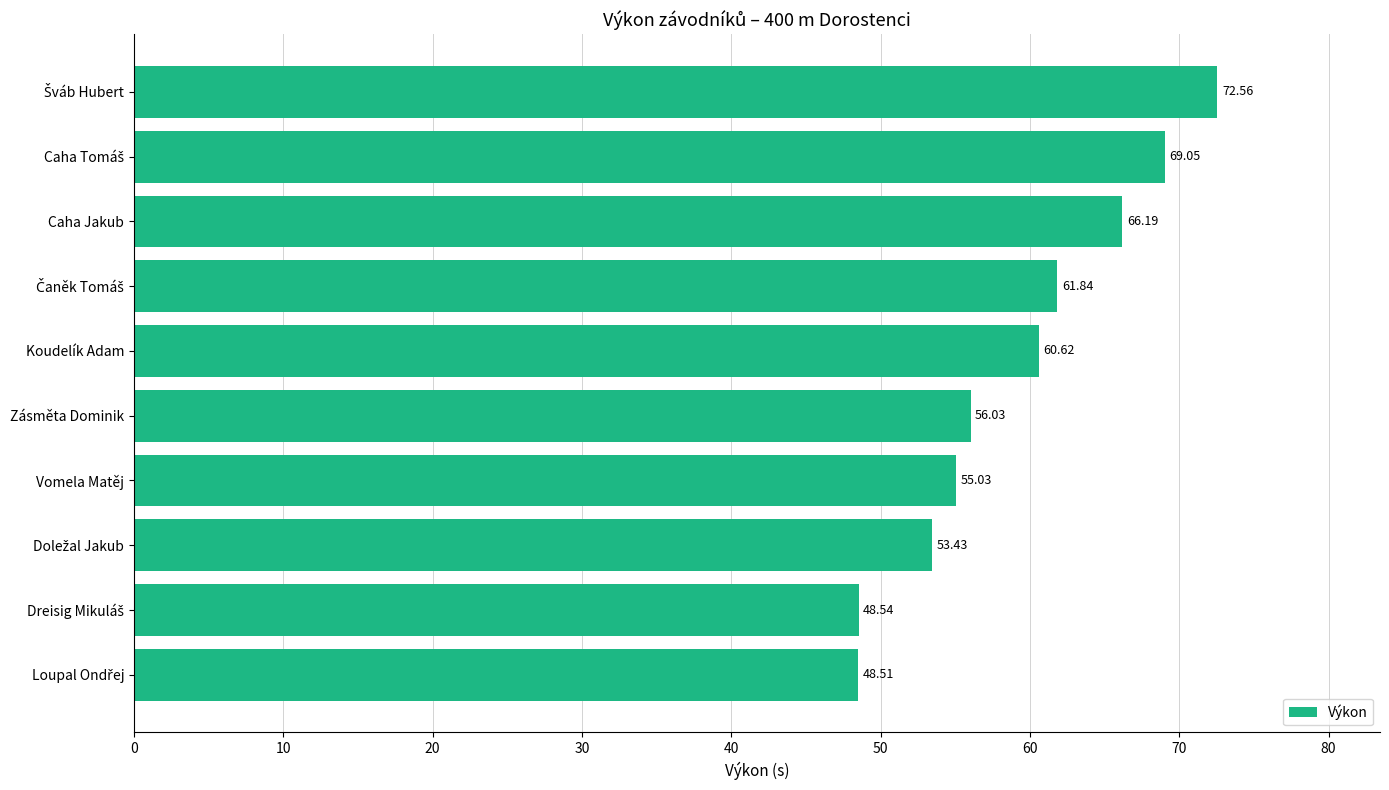

Where is the data nearest to the value 60?

Koudelík Adam